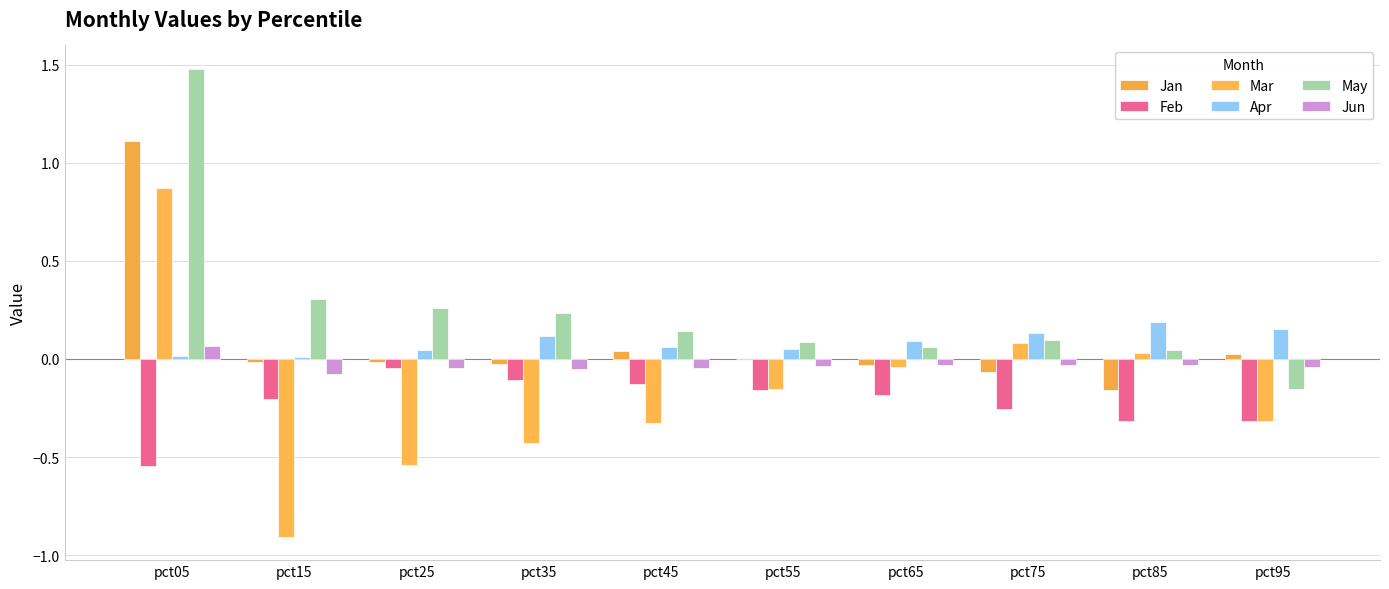

Are the bars grouped side by side (vs. stacked)?

Yes